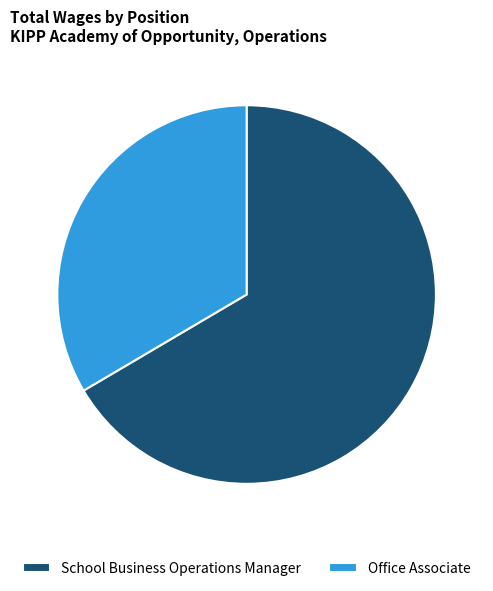

Do Office Associate and School Business Operations Manager together represent more than half of the pie?

Yes